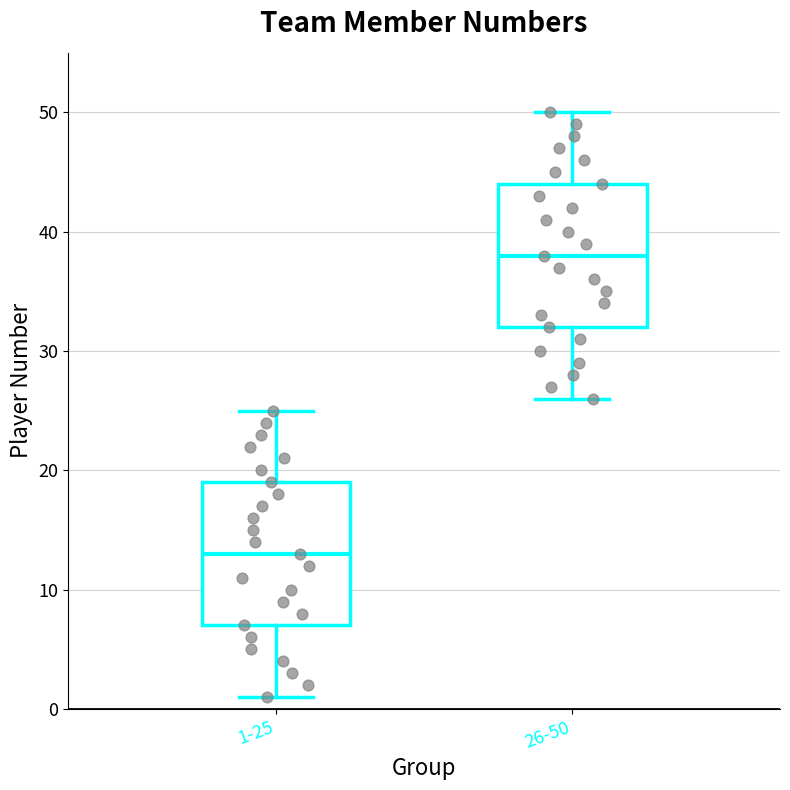

Reading left to right, transcribe this box plot: for each box, give where its median line is, the range the box spans, and where its two whiskers end, as read against the y-axis. The values are not printed on the chart, so give them approximately, as read against the axis.

1-25: median 13, box 7 to 19, whiskers 1 to 25
26-50: median 38, box 32 to 44, whiskers 26 to 50